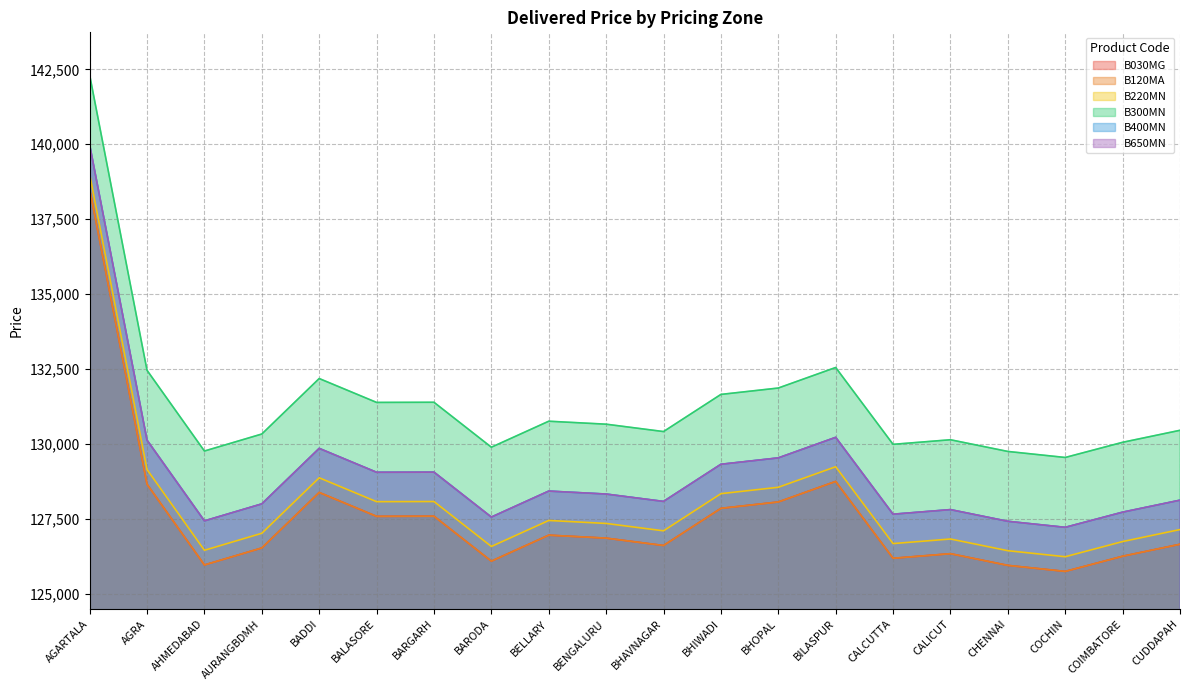

What is the value of the B300MN point at the 12th from the left?

131657